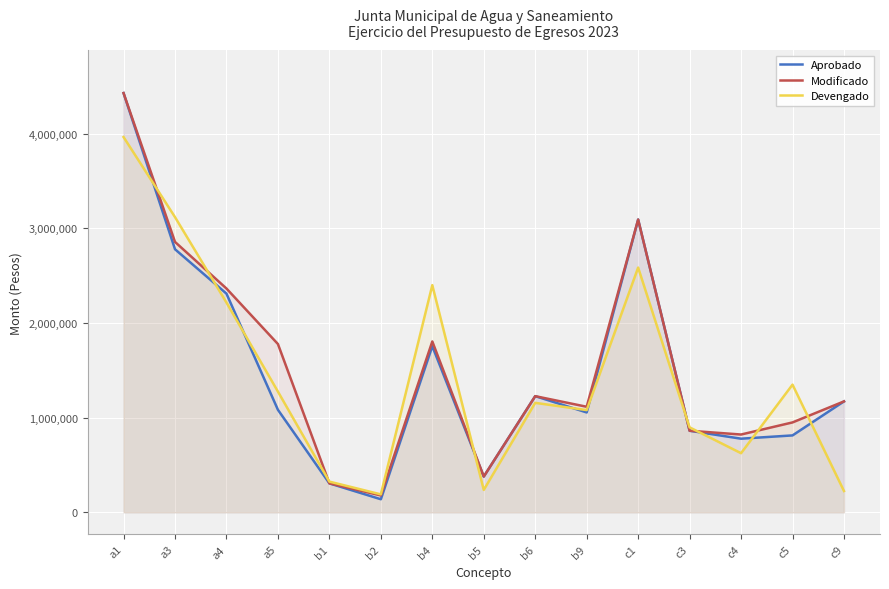

What is the lowest value of the Aprobado series?

138563